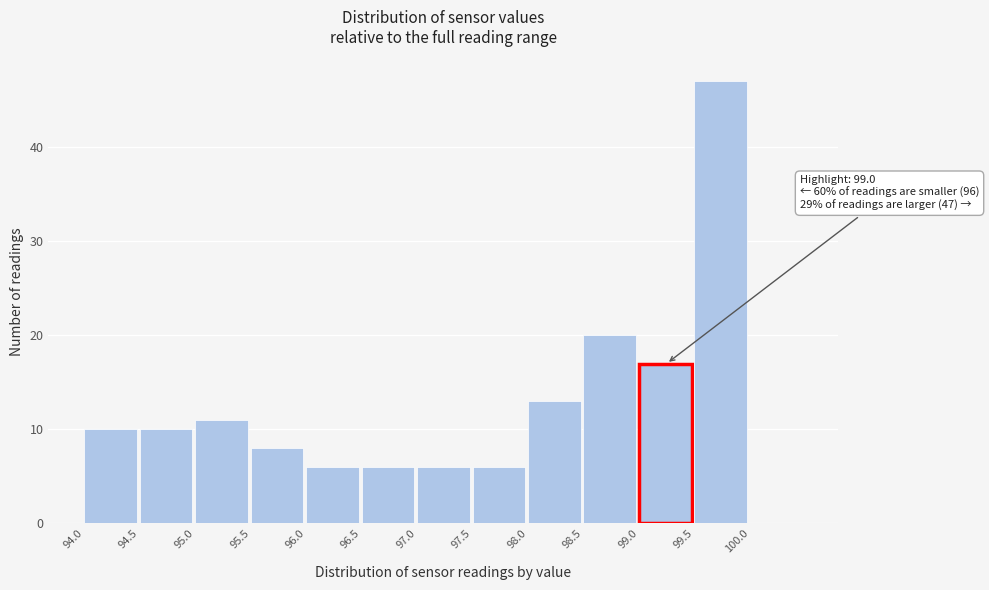

Which range on the x-axis has the tallest bar?

99.5 to 100.0